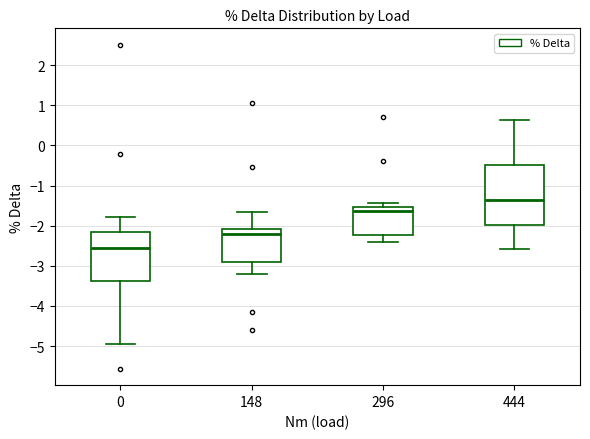

Reading left to right, transcribe this box plot: for each box, give where its median line is, the range the box spans, and where its two whiskers end, as read against the y-axis. The values are not printed on the chart, so give them approximately, as read against the axis.

0: median -2.5, box -3.4 to -2.2, whiskers -4.9 to -1.8
148: median -2.2, box -2.9 to -2.1, whiskers -3.2 to -1.7
296: median -1.6, box -2.2 to -1.5, whiskers -2.4 to -1.4
444: median -1.4, box -2.0 to -0.5, whiskers -2.6 to 0.6